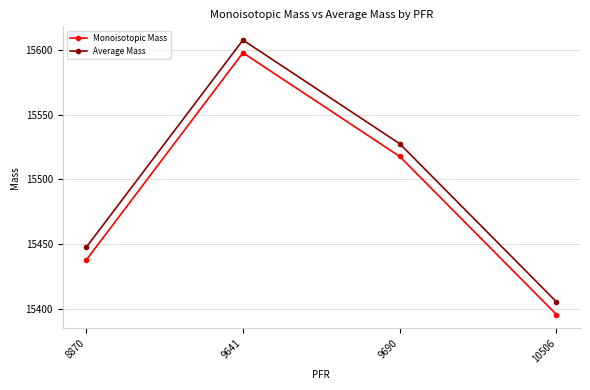

How many categories are shown in the chart?

4